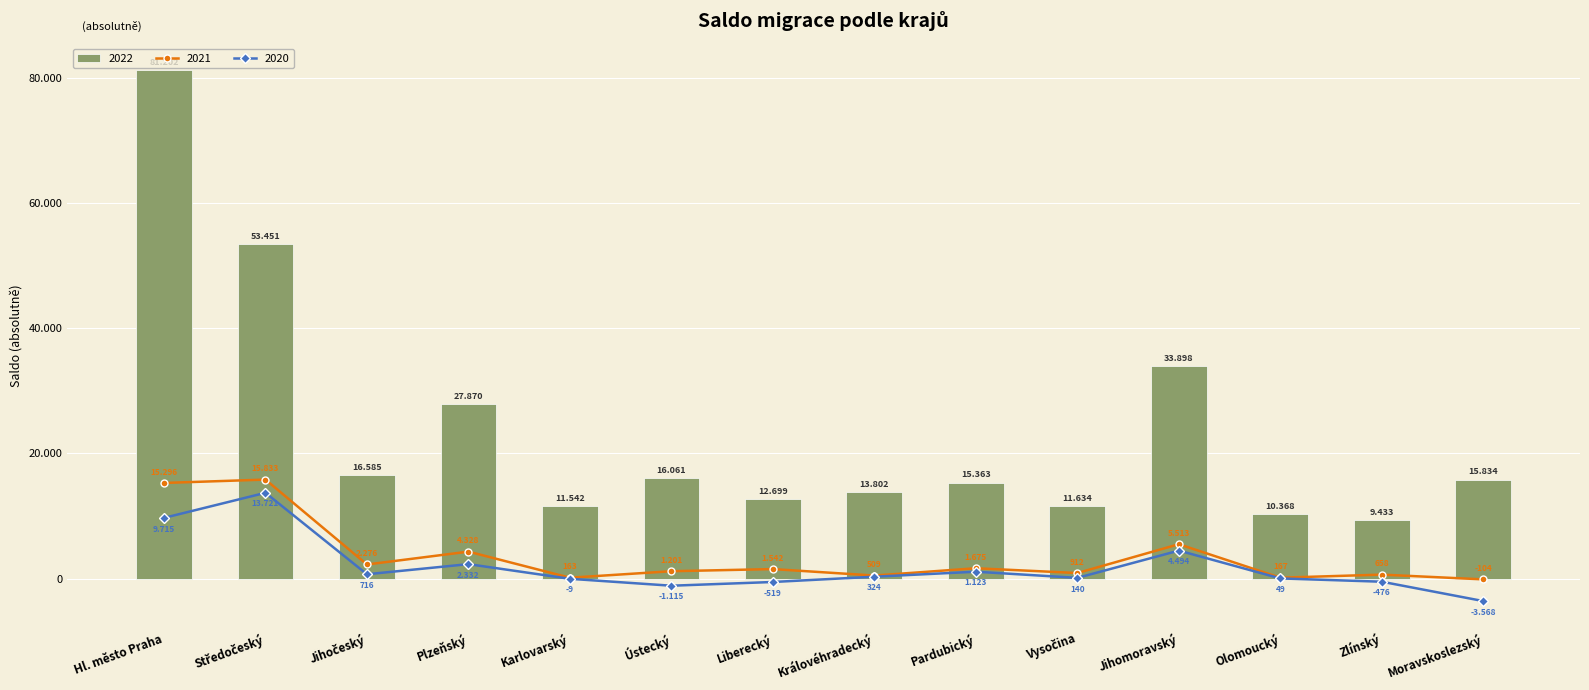

At Jihočeský, list the series in order from largest to smallest.

2022, 2017, 2020